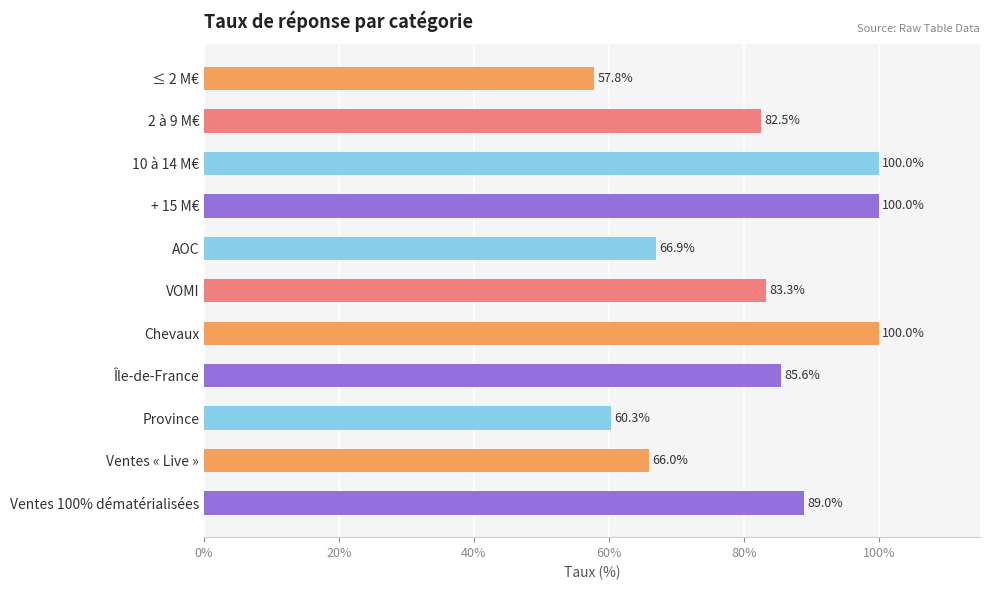

What is the sum of all values?

891.4